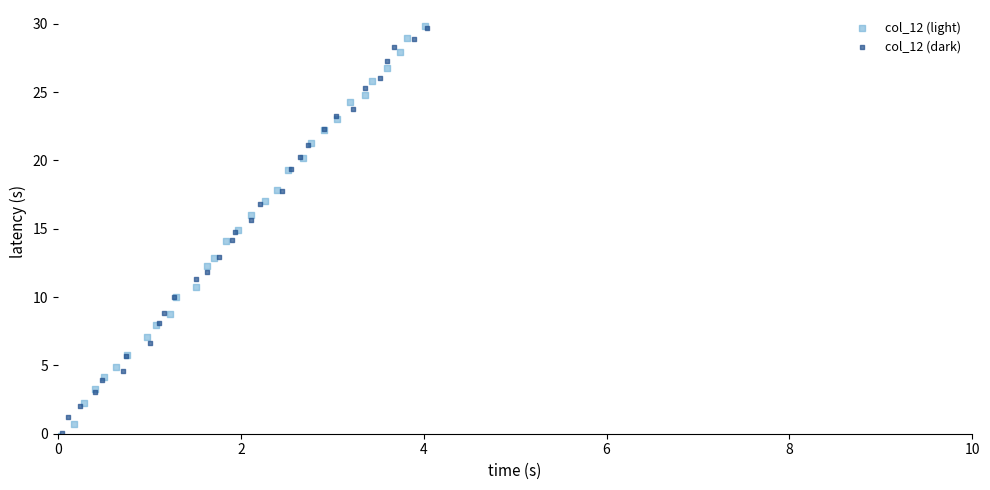

Which series has the widest spread of Y values?

col_12 (light)